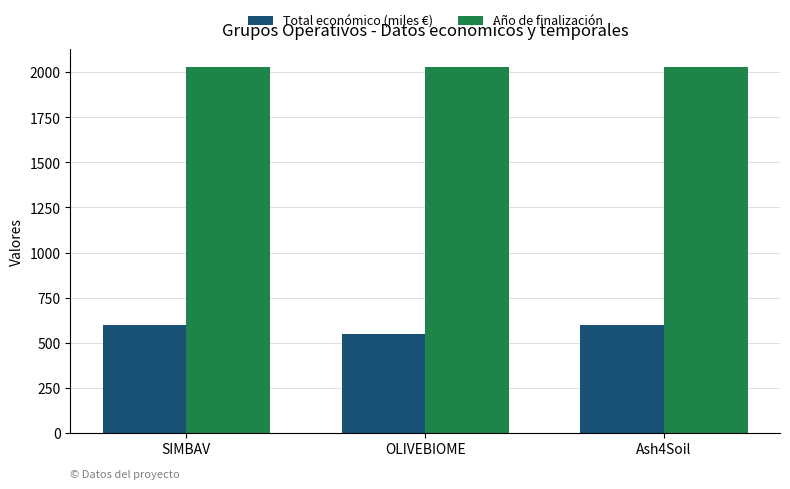

Which category has the lowest value in the Total económico (miles €) series?

OLIVEBIOME